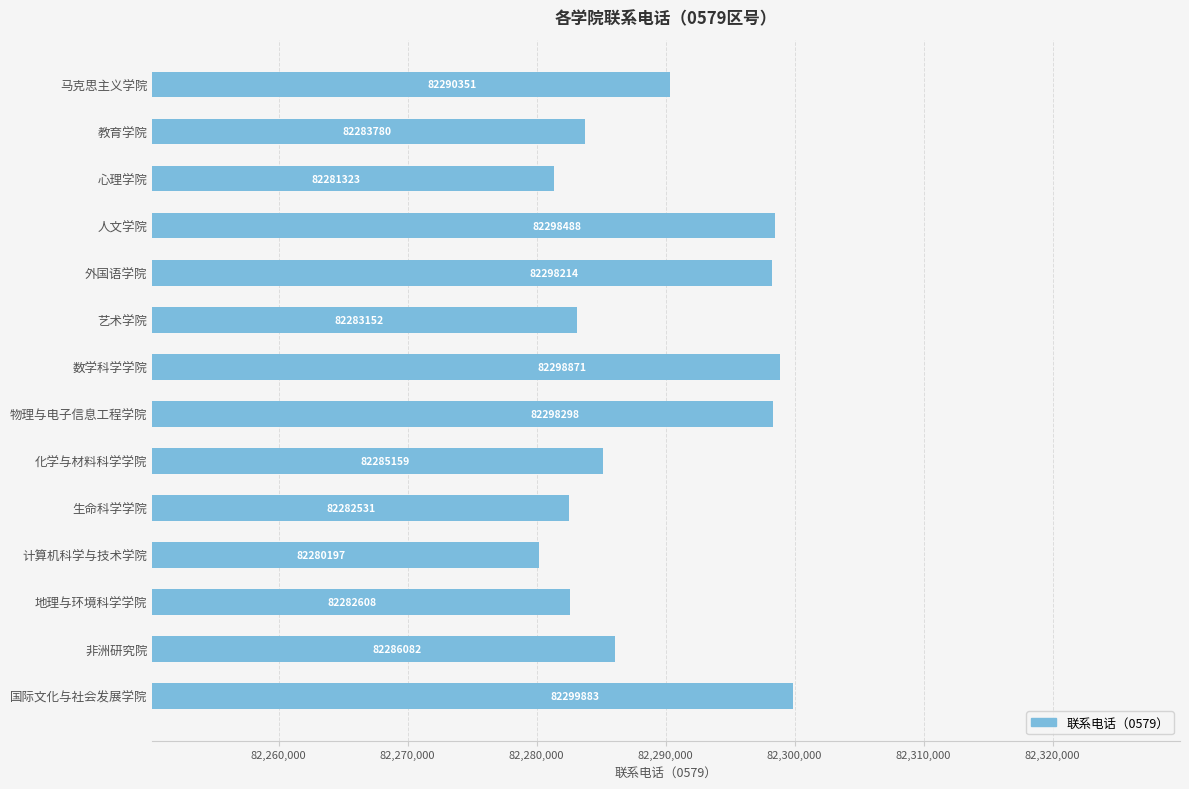

How many bars are there in total?

14